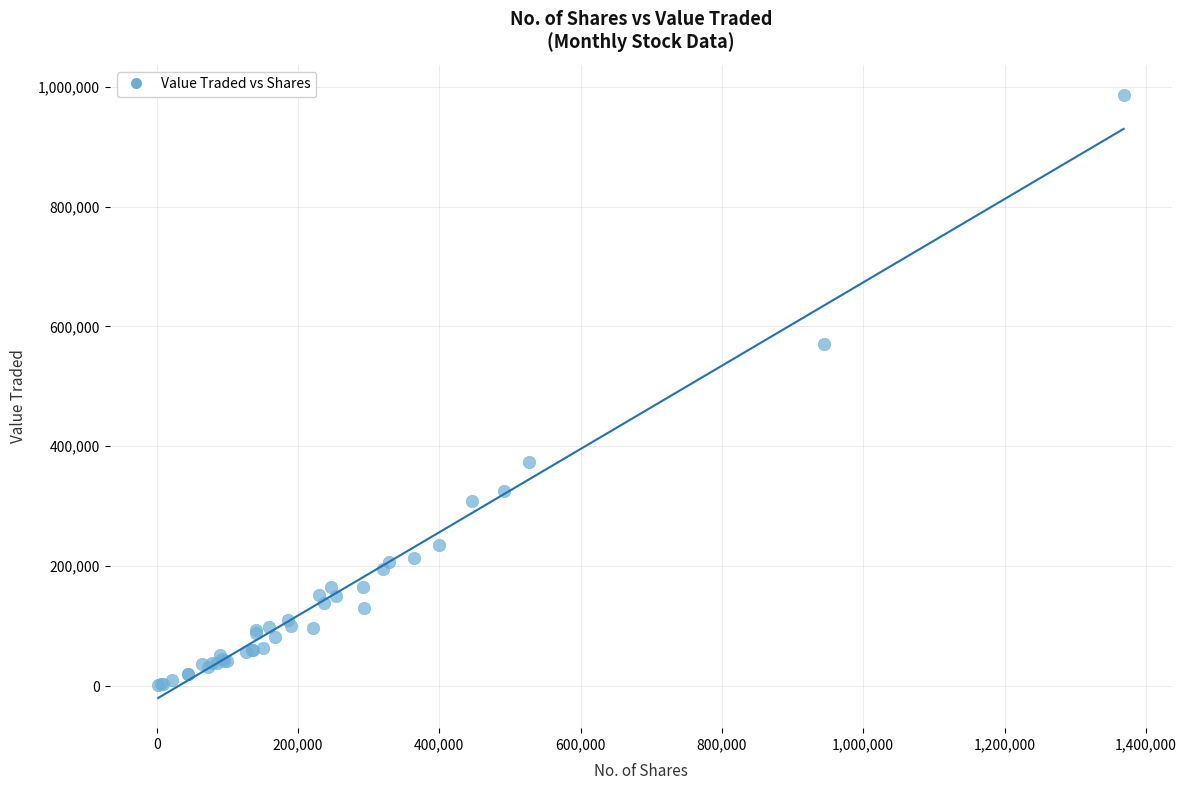

What Y value in the scatter plot is closest to 493499?

570352